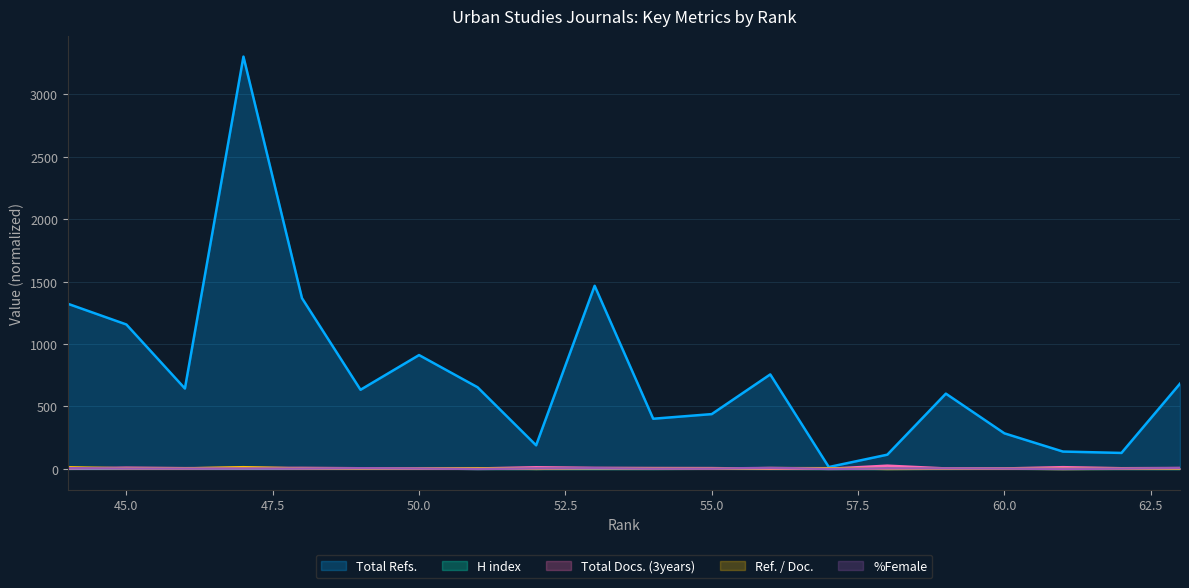

What is the sum of all H index values?

21.5